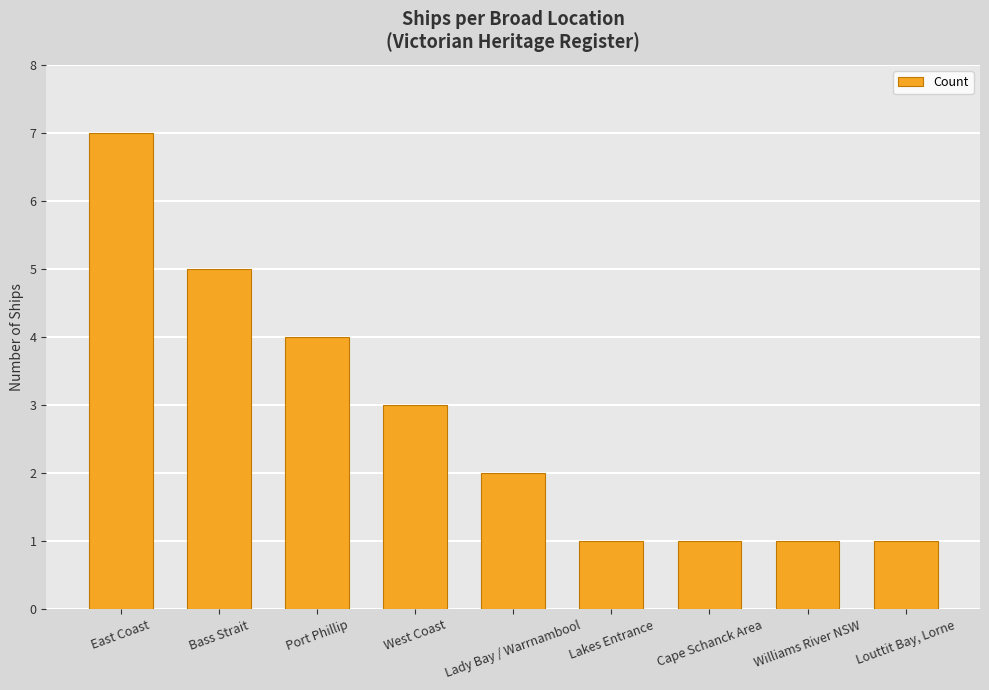

Reading left to right, list all the values displayed in this chart.

7	5	4	3	2	1	1	1	1